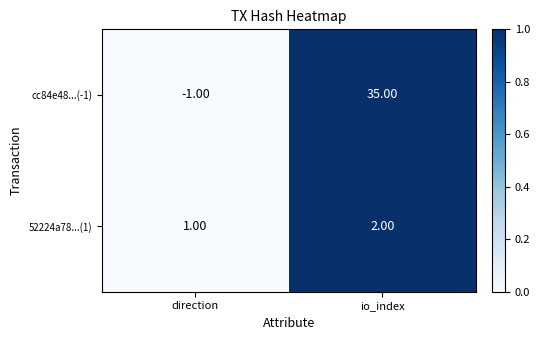

What is the greatest value displayed?

35